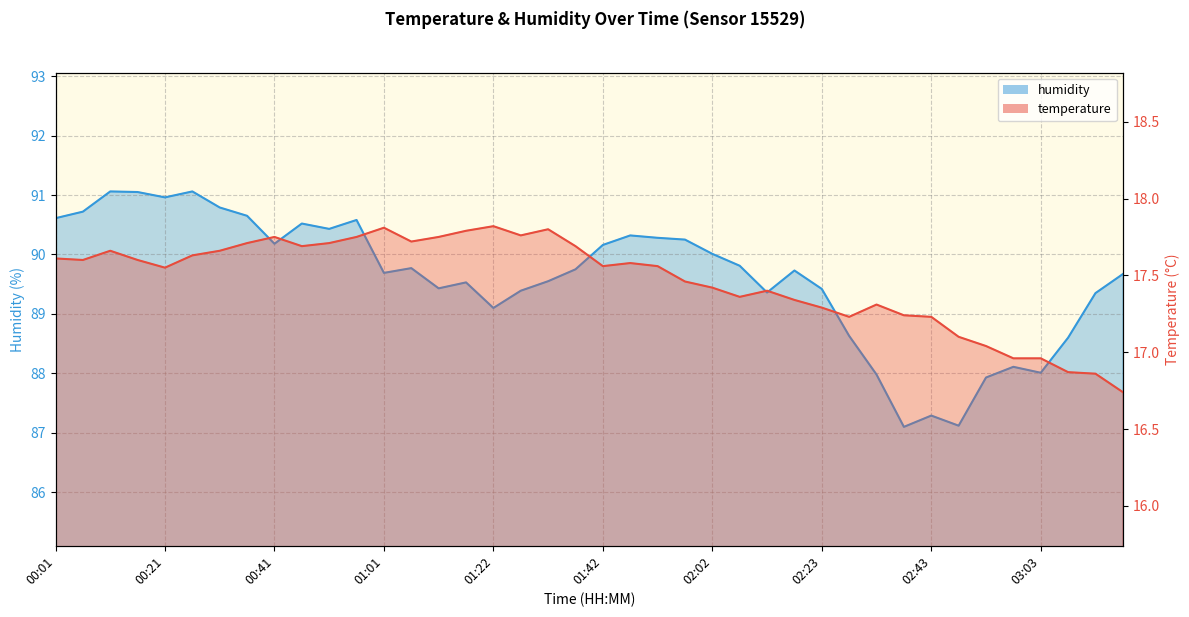

What position from the left is 00:36?

8